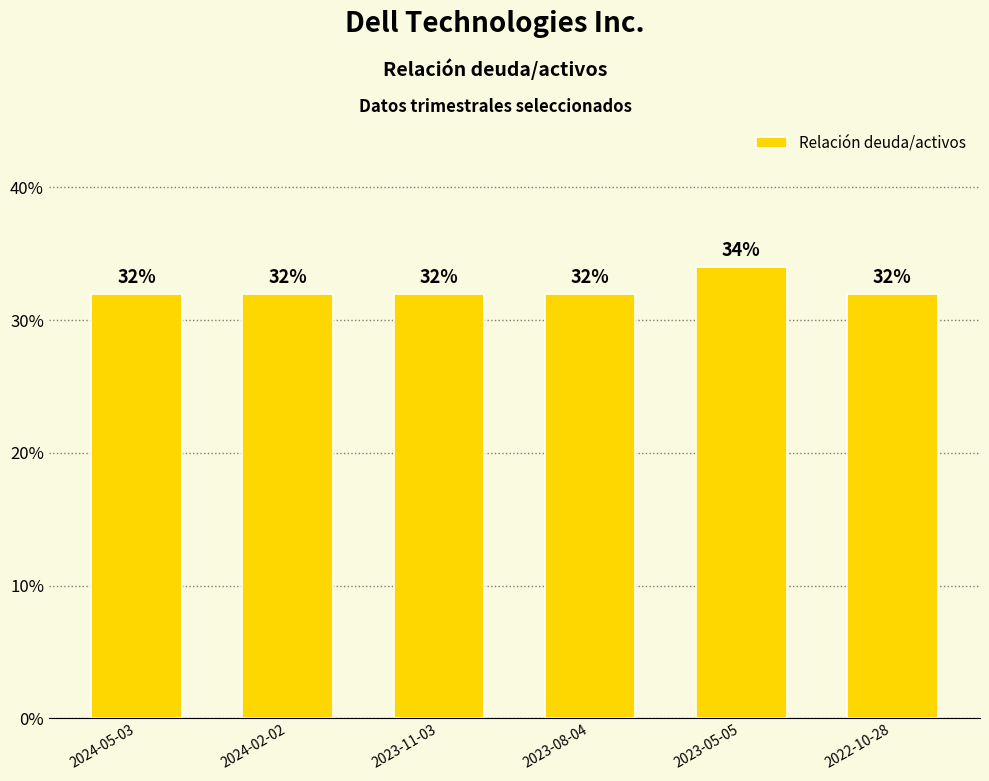

The value at 2023-08-04 is 0.5. True or false?

False